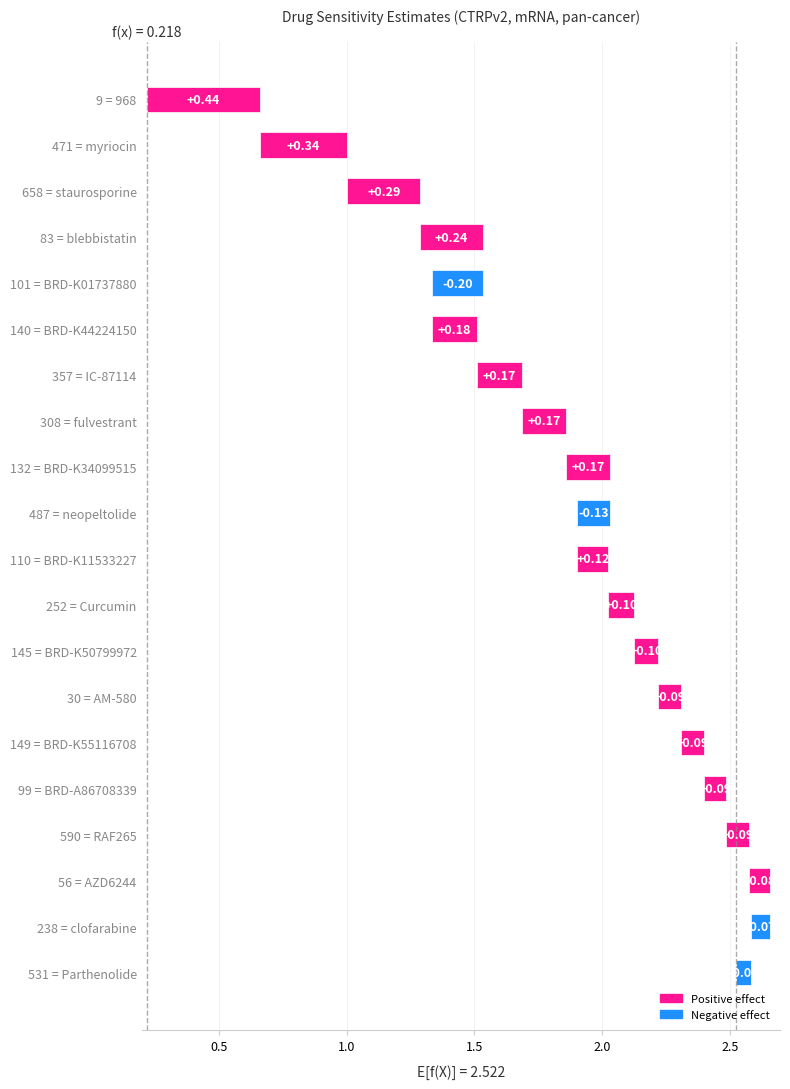

List the labels in order of value, largest first.

968, myriocin, staurosporine, blebbistatin, BRD-K44224150, IC-87114, fulvestrant, BRD-K34099515, BRD-K11533227, Curcumin, BRD-K50799972, AM-580, BRD-K55116708, BRD-A86708339, RAF265, AZD6244, Parthenolide, clofarabine, neopeltolide, BRD-K01737880